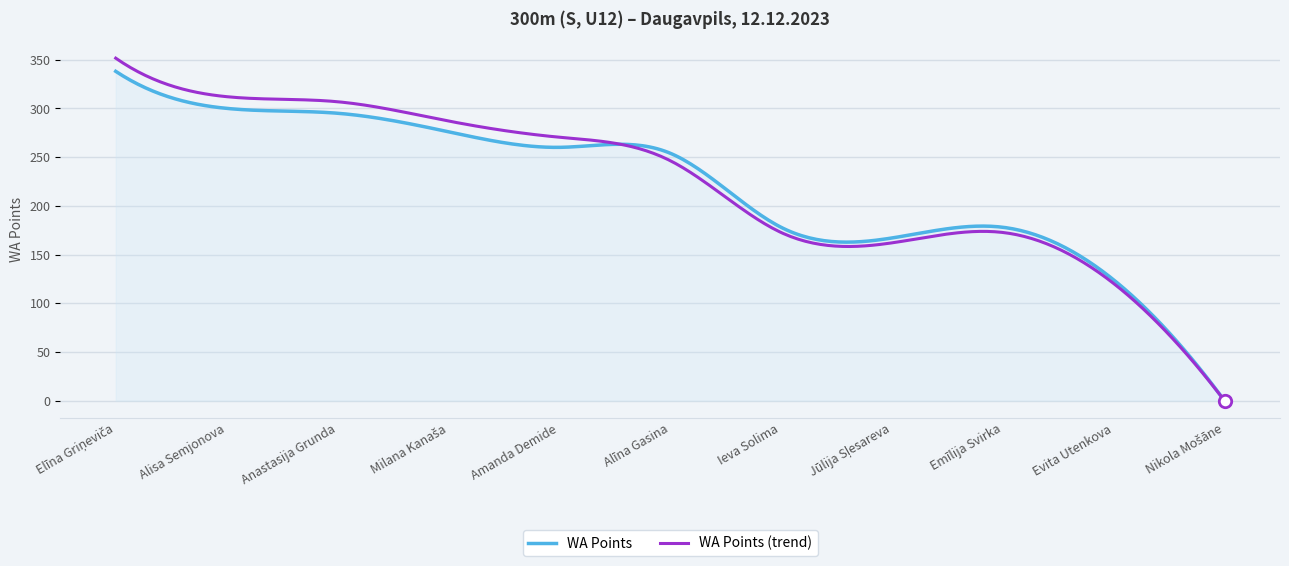

Which series has the largest range (max minus min)?

WA Points (trend)